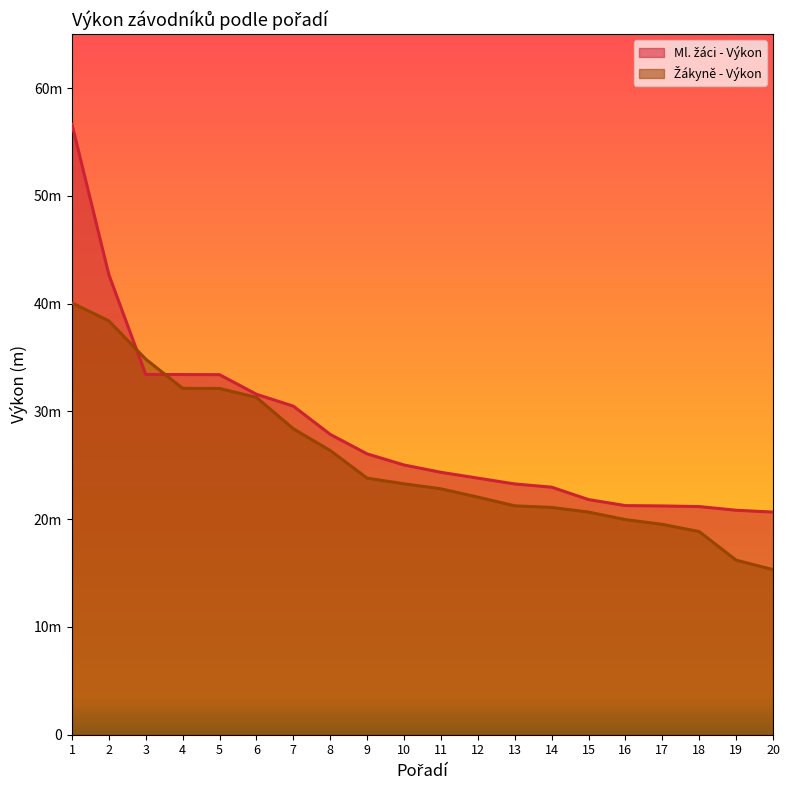

How many values in the Ml. žáci - Výkon series exceed 25?

10